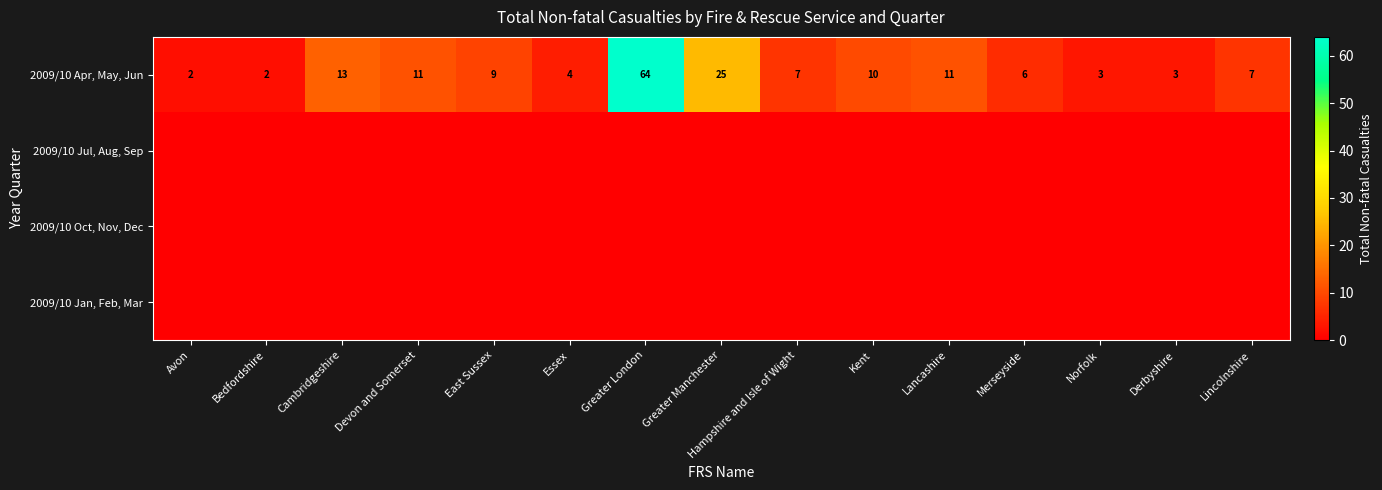

Where does the 2009/10 Apr, May, Jun series first go above 7?

Cambridgeshire